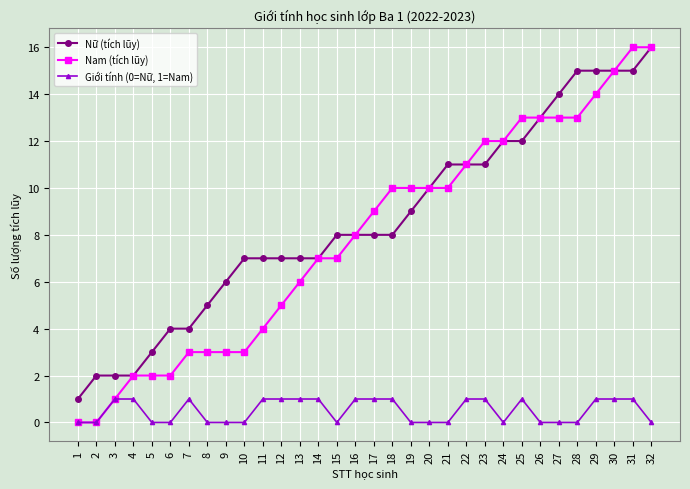

What is the spread (max minus min) of values at 24?

12